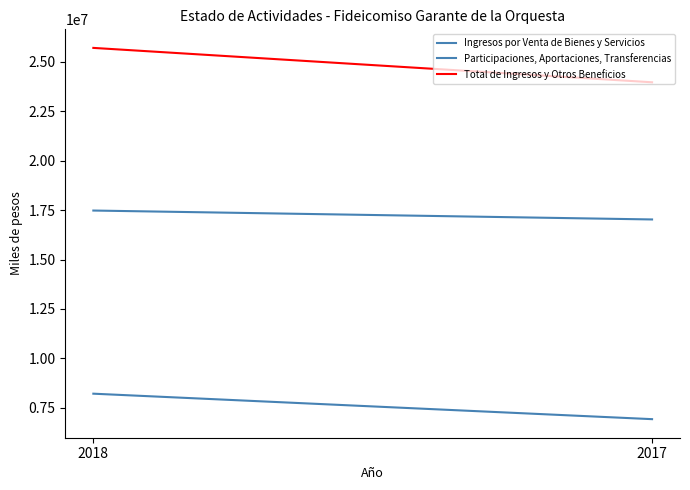

What is the lowest value of the Total de Ingresos y Otros Beneficios series?

23956046